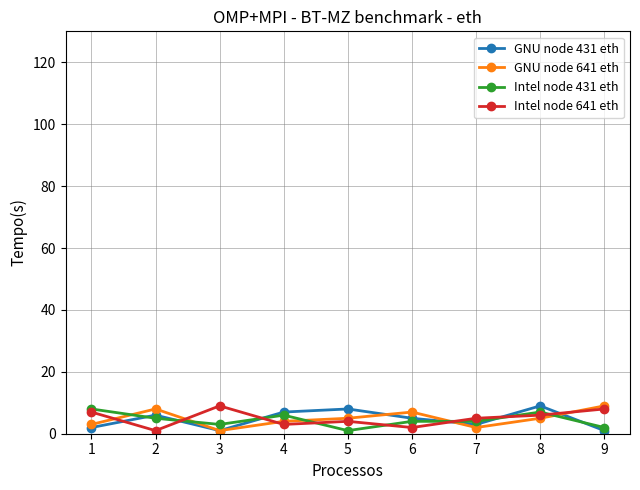

Is the value of GNU node 641 eth at 3 greater than the value of Intel node 641 eth at 3?

No